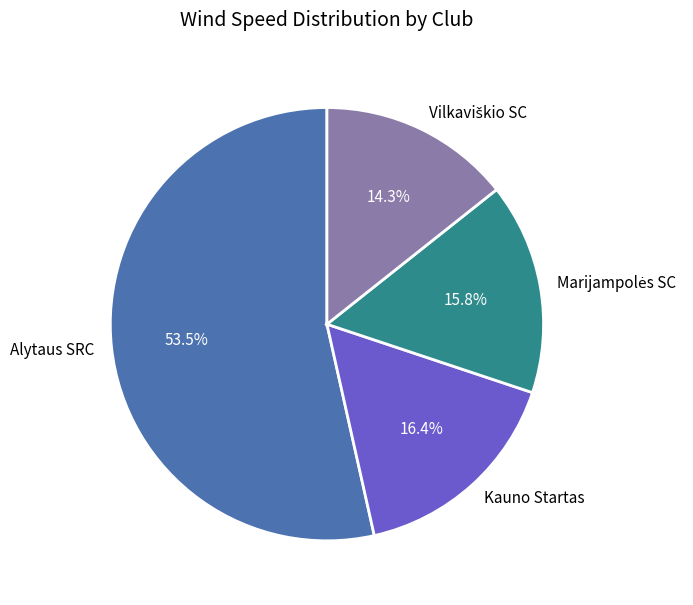

Does Alytaus SRC account for over 50% of the chart?

Yes